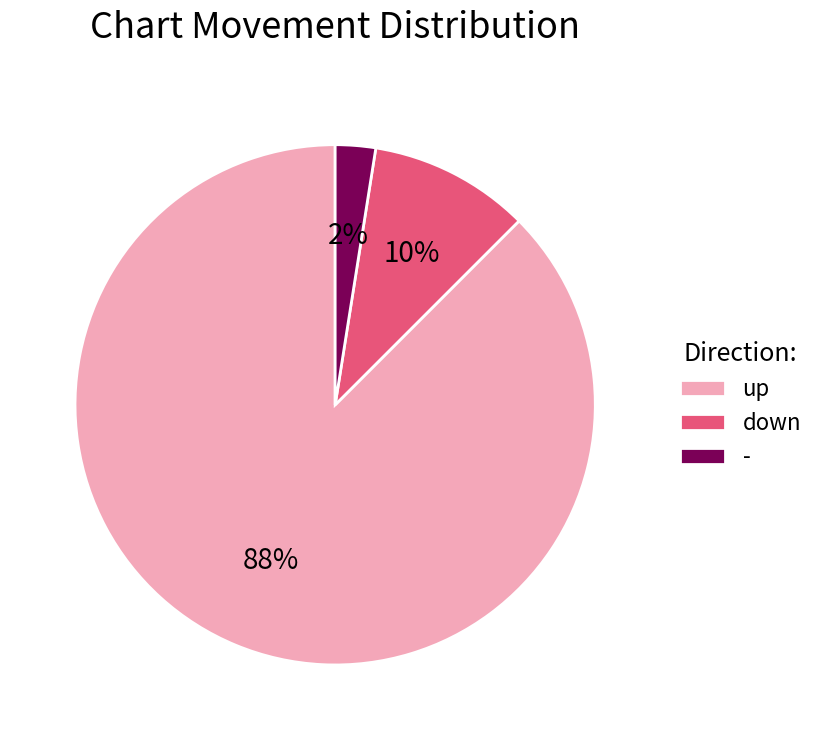

The - slice represents 22% of the pie. True or false?

False